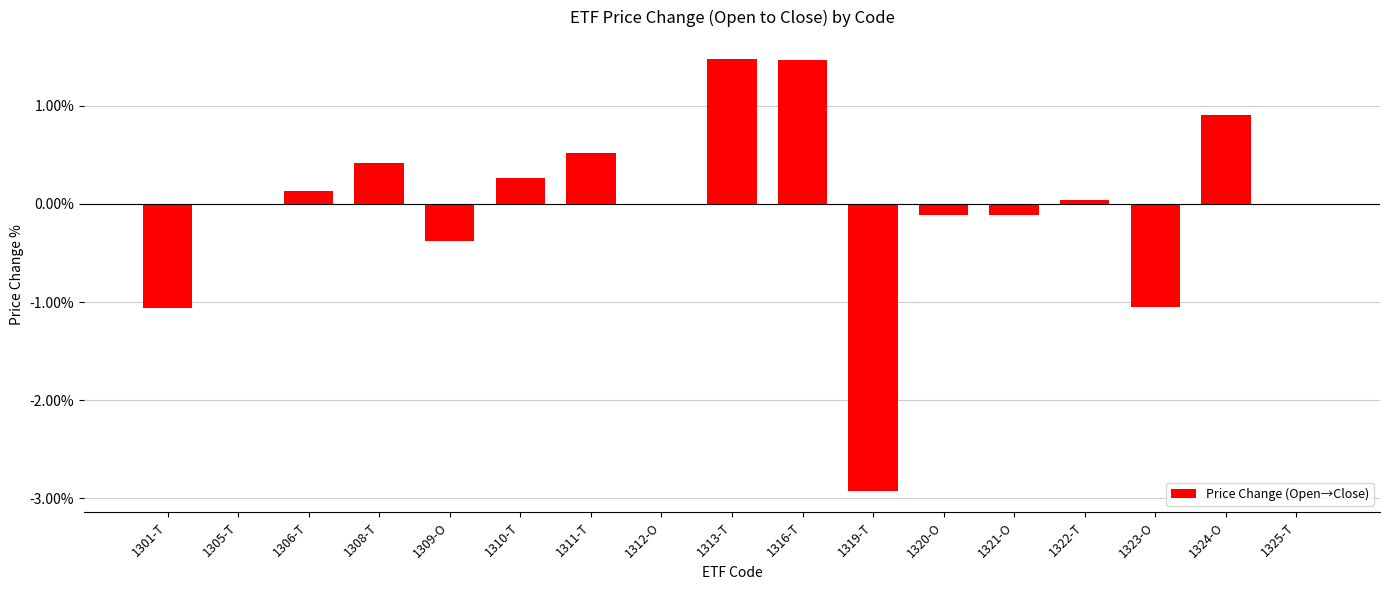

Are the bars horizontal?

No